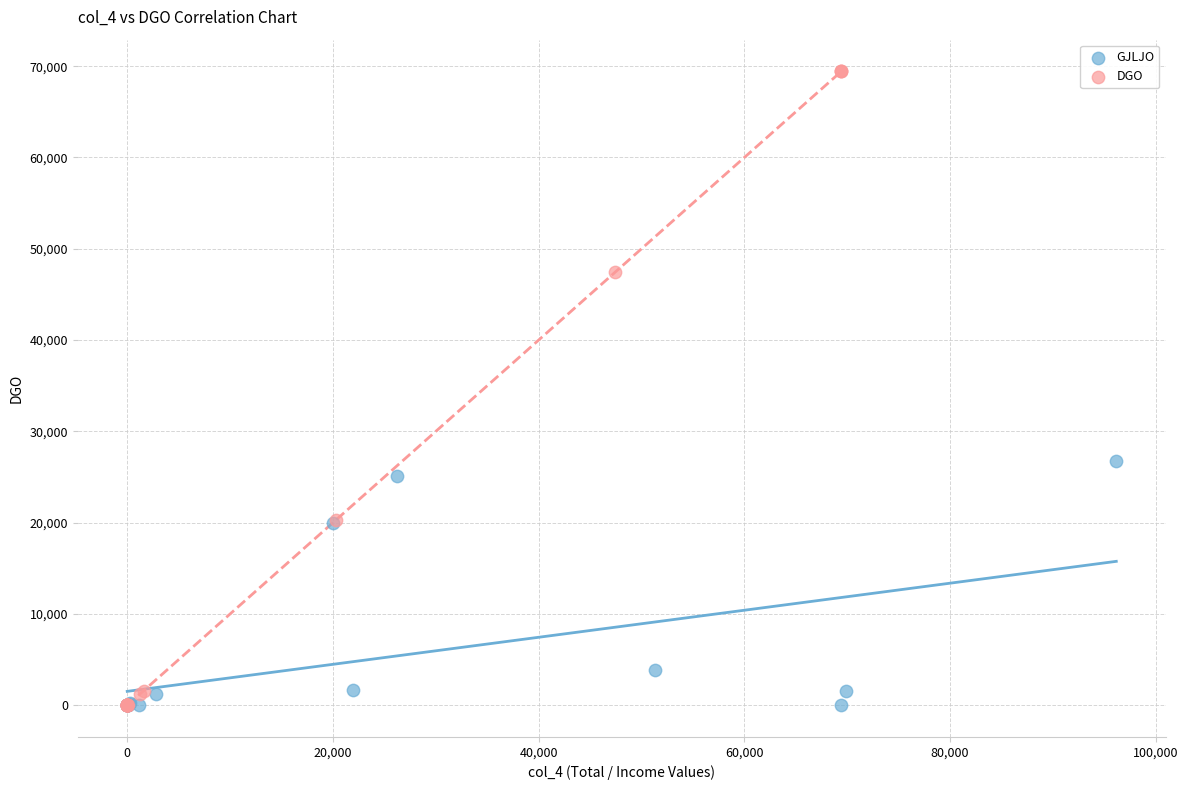

Which series has the largest Y range (max minus min)?

DGO